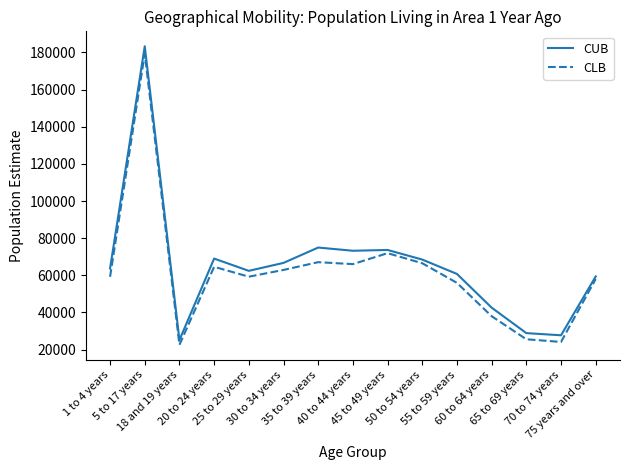

At which label does CLB first exceed 59262?

5 to 17 years